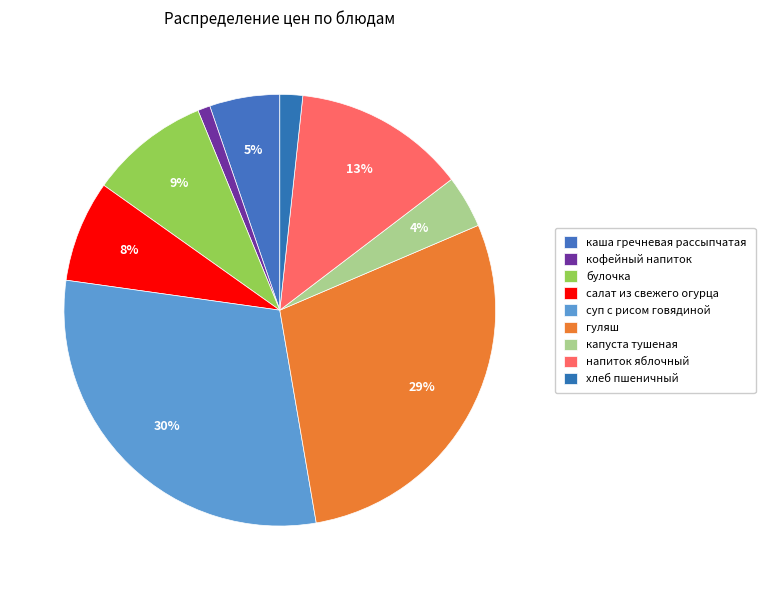

To the nearest percent, what portion does хлеб пшеничный represent?

2%